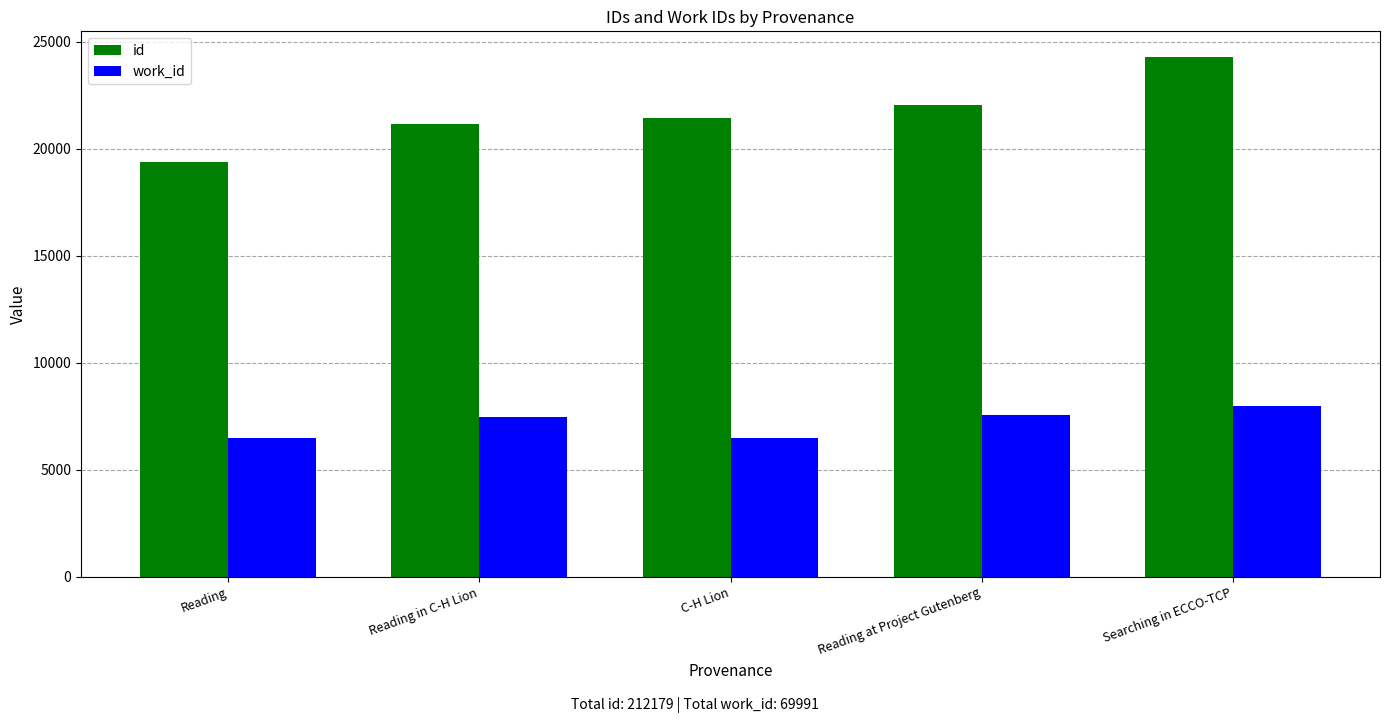

The work_id series shows 11365.7 at C-H Lion. True or false?

False